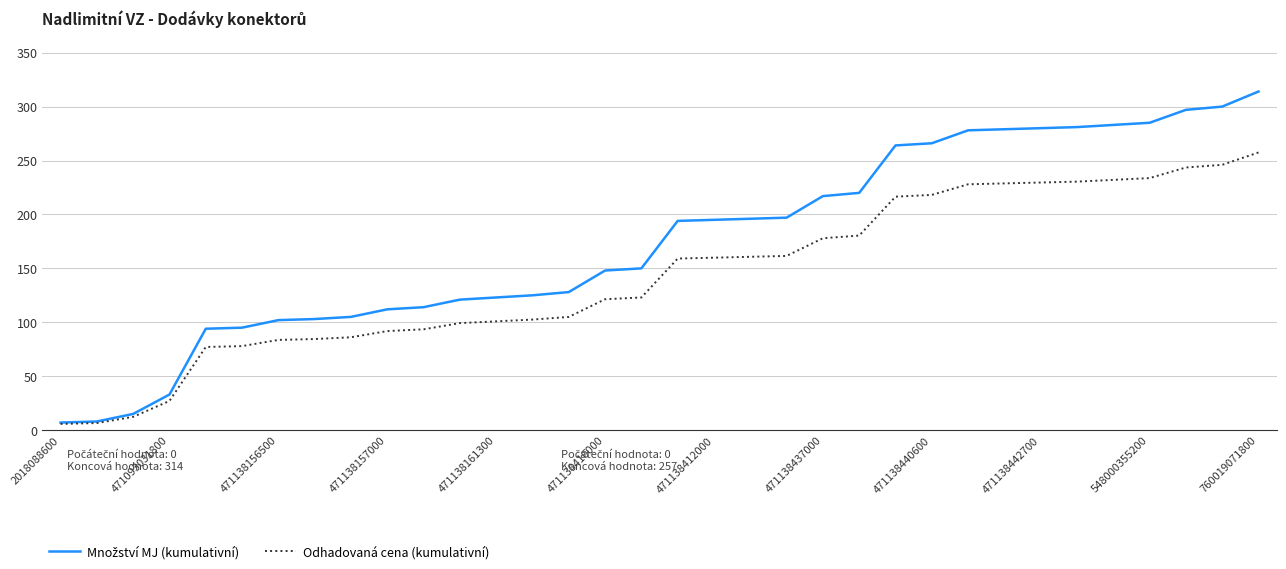

What is the greatest value displayed?

314.0